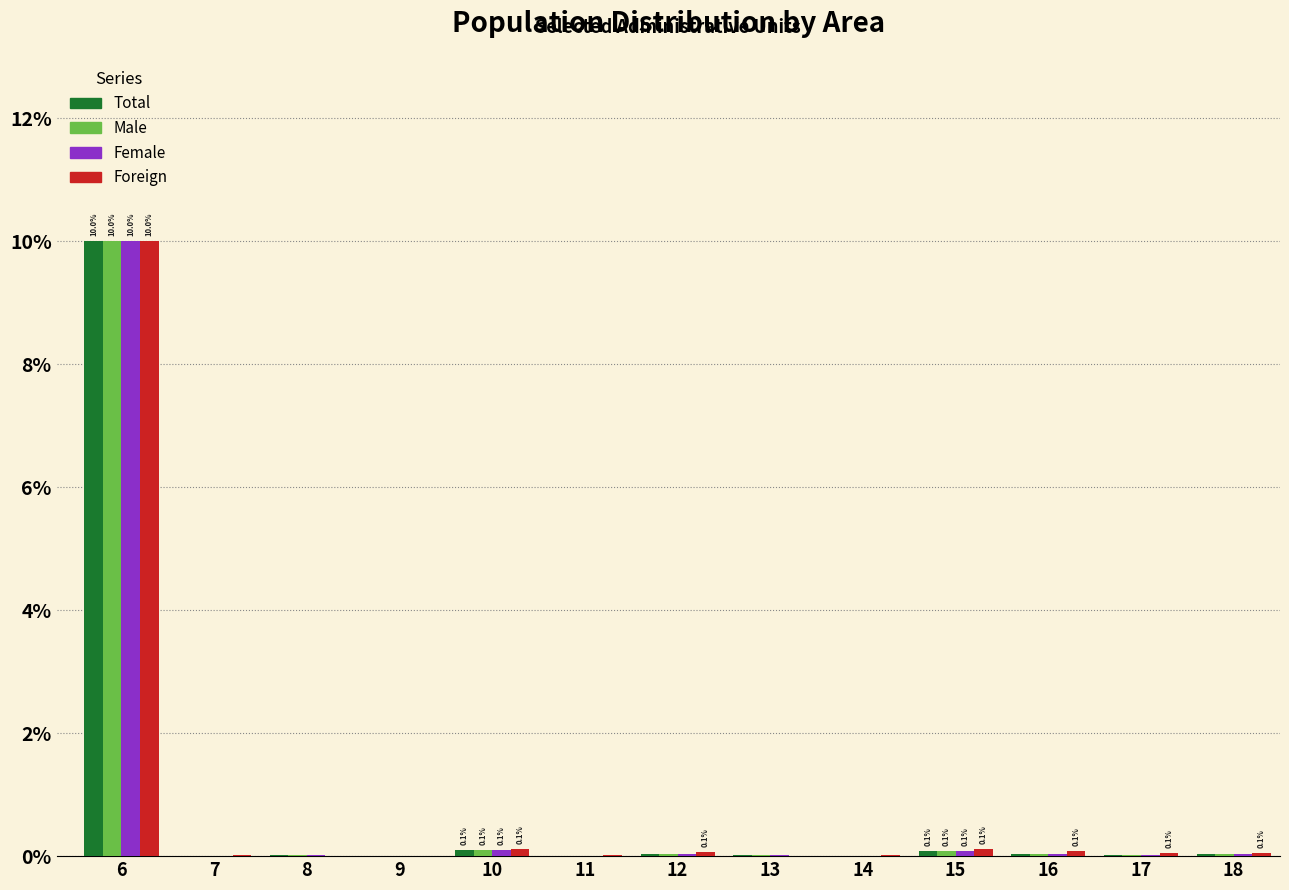

At which category is the sum across all series the highest?

6